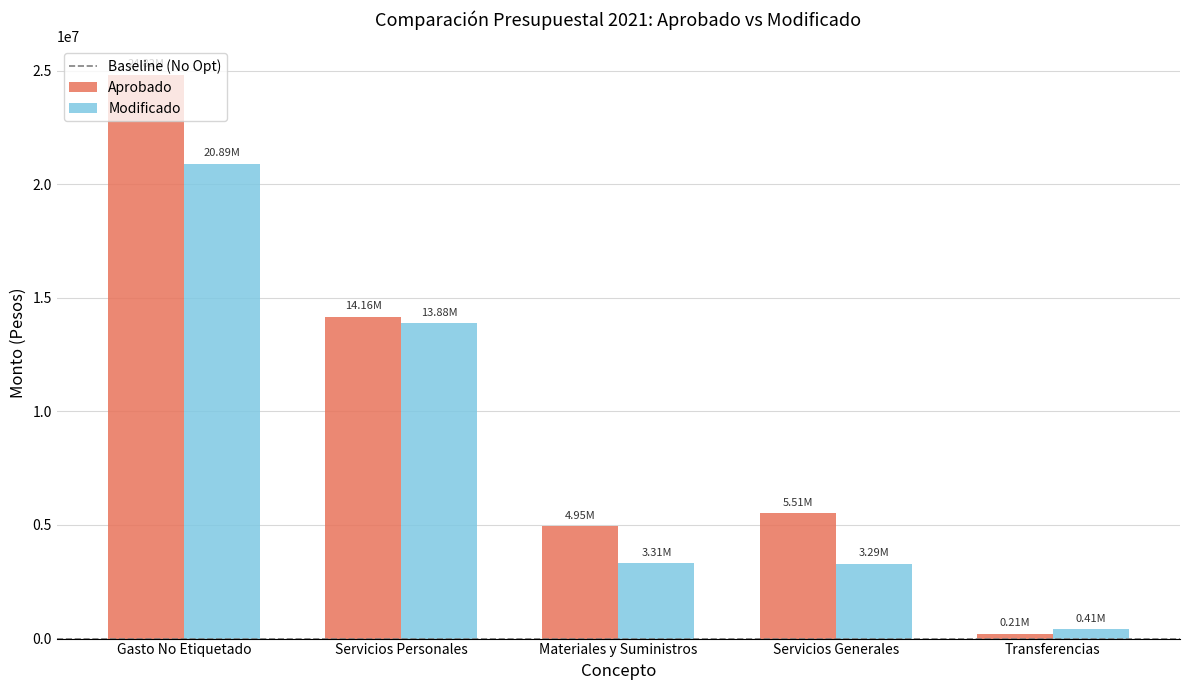

List the labels in order of Aprobado value, largest first.

Gasto No Etiquetado, Servicios Personales, Servicios Generales, Materiales y Suministros, Transferencias